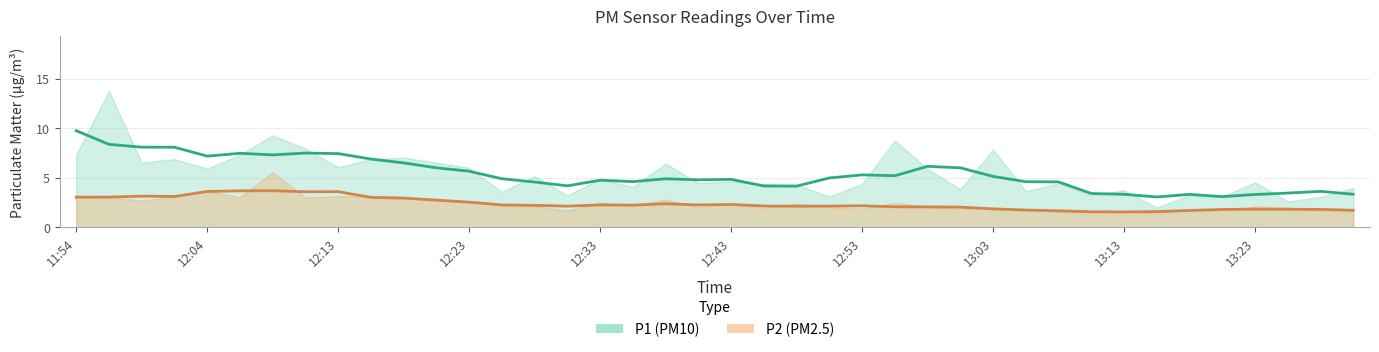

Reading left to right, transcribe all the data shown in this chart.

P1: 7.3	13.8	6.5	6.9	5.9	7.3	9.3	8.0	6.1	6.9	7.0	6.5	6.0	3.6	5.2	3.2	4.9	4.1	6.4	4.5	4.7	4.3	4.3	3.1	4.4	8.8	5.9	3.9	7.8	3.6	4.5	3.2	3.8	2.0	3.2	3.1	4.5	2.6	3.1	4.0
P2: 3.2	3.0	2.7	3.1	3.7	3.0	5.6	3.0	3.1	3.2	3.1	2.7	2.6	2.2	2.1	1.7	2.5	2.2	2.8	2.0	2.4	1.9	2.4	2.0	1.9	2.5	2.1	1.9	2.0	1.8	1.6	1.5	1.5	1.5	1.7	1.7	2.1	2.0	1.6	1.6